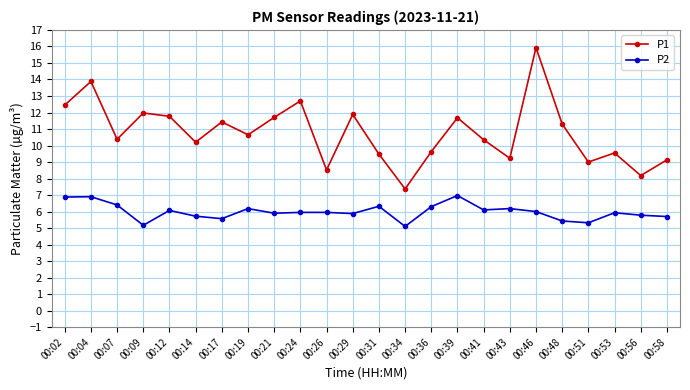

The P1 series shows 19.4 at 00:12. True or false?

False